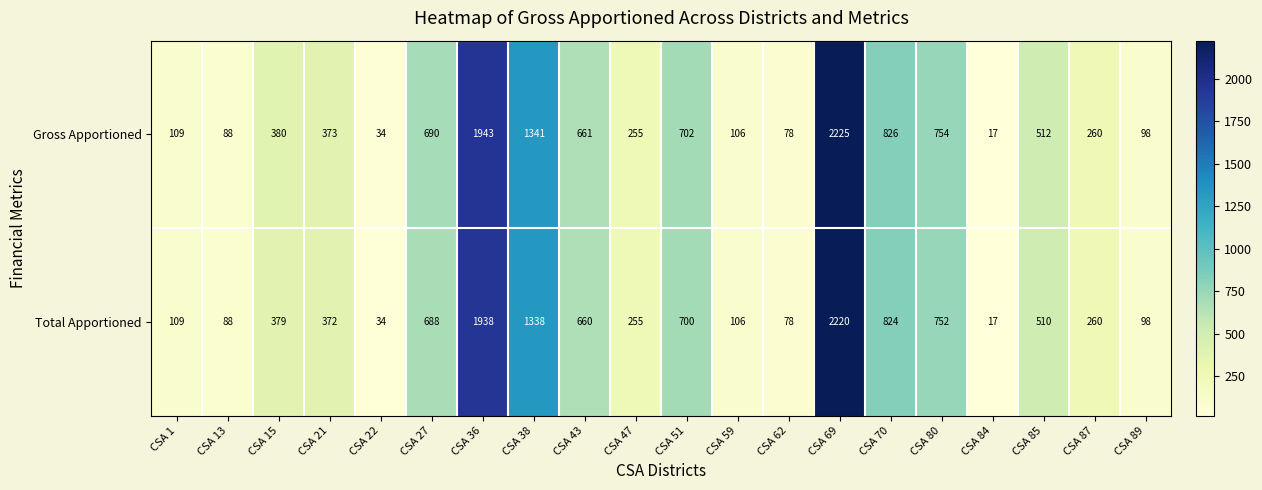

How many distinct data groups are displayed?

2